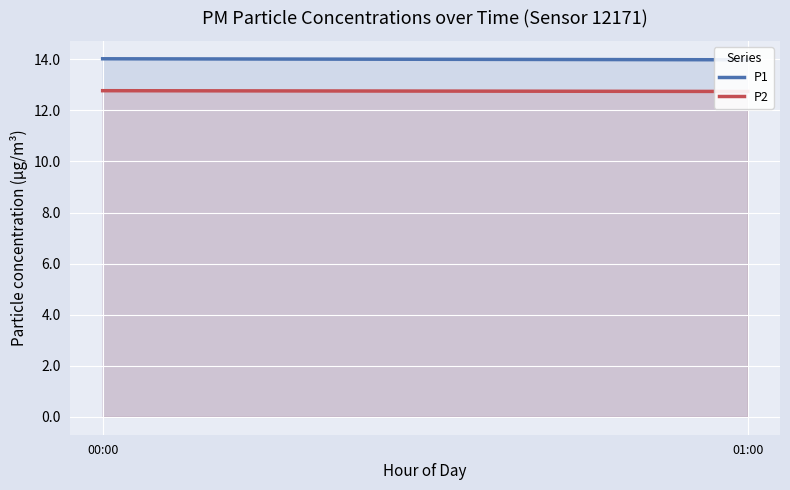

What is the lowest value of the P2 series?

12.7